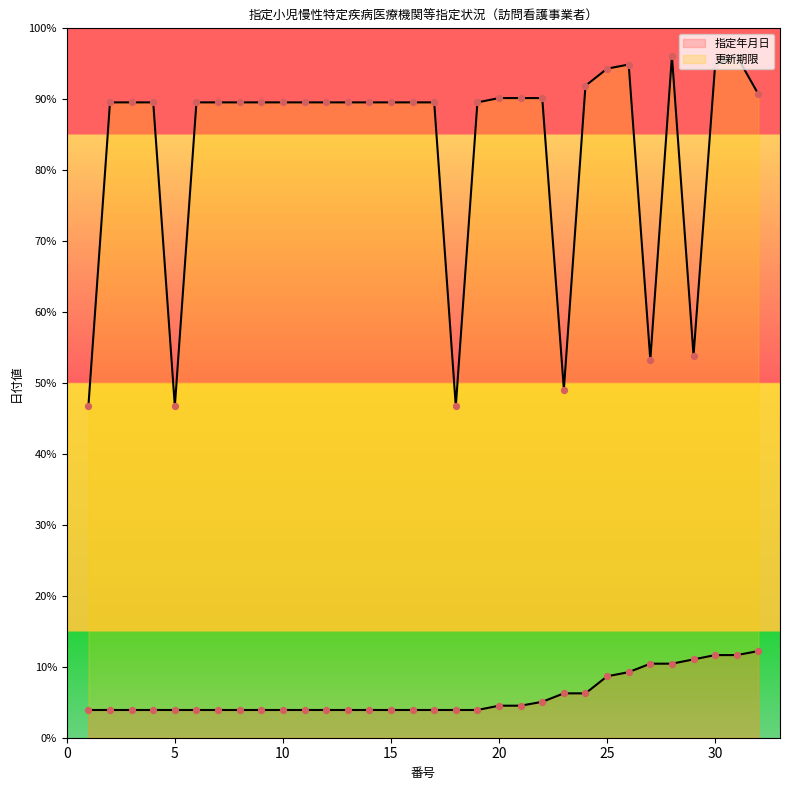

At which category is the sum across all series the highest?

31